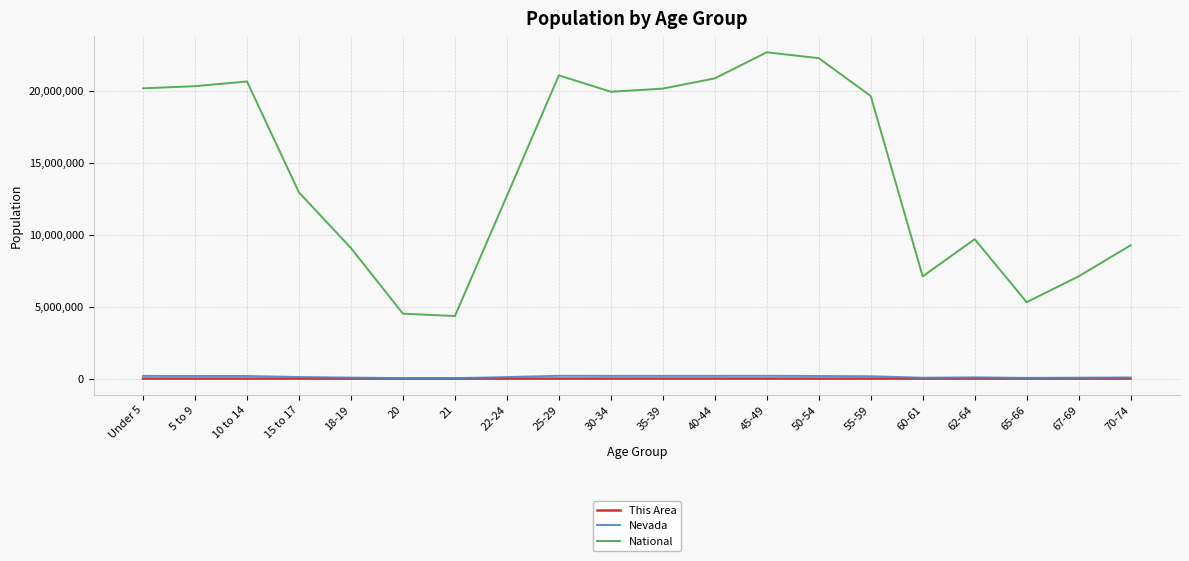

True or false: This Area and National cross at least once.

False